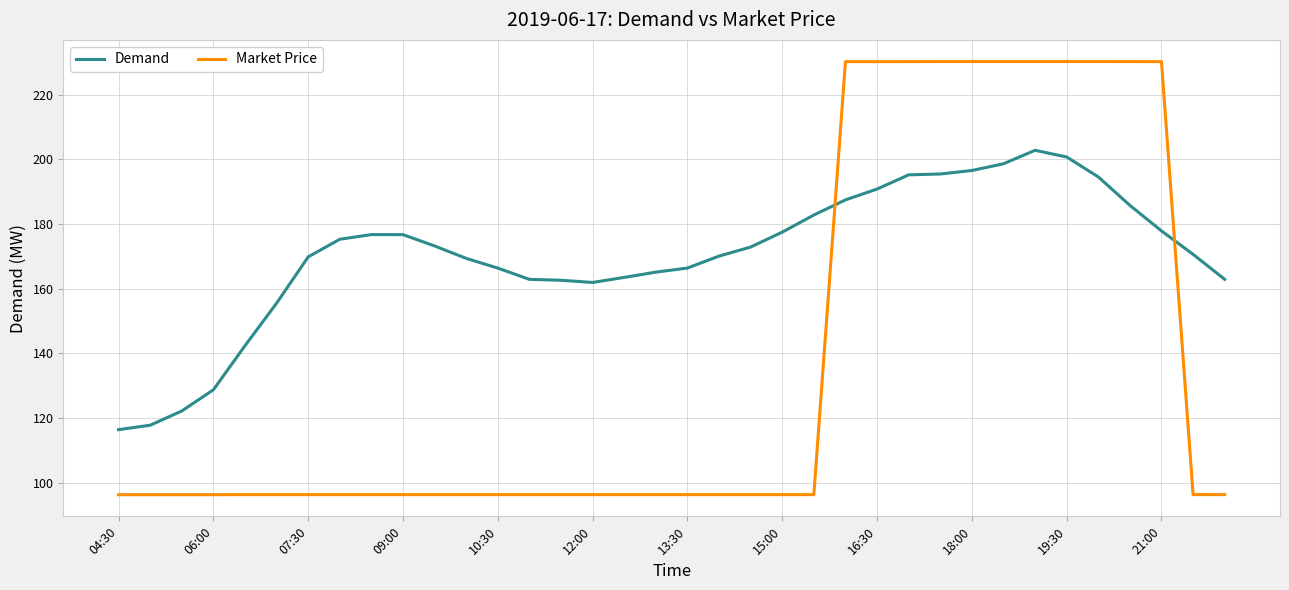

List the series in order of their overall mean, highest first.

Demand, Market Price